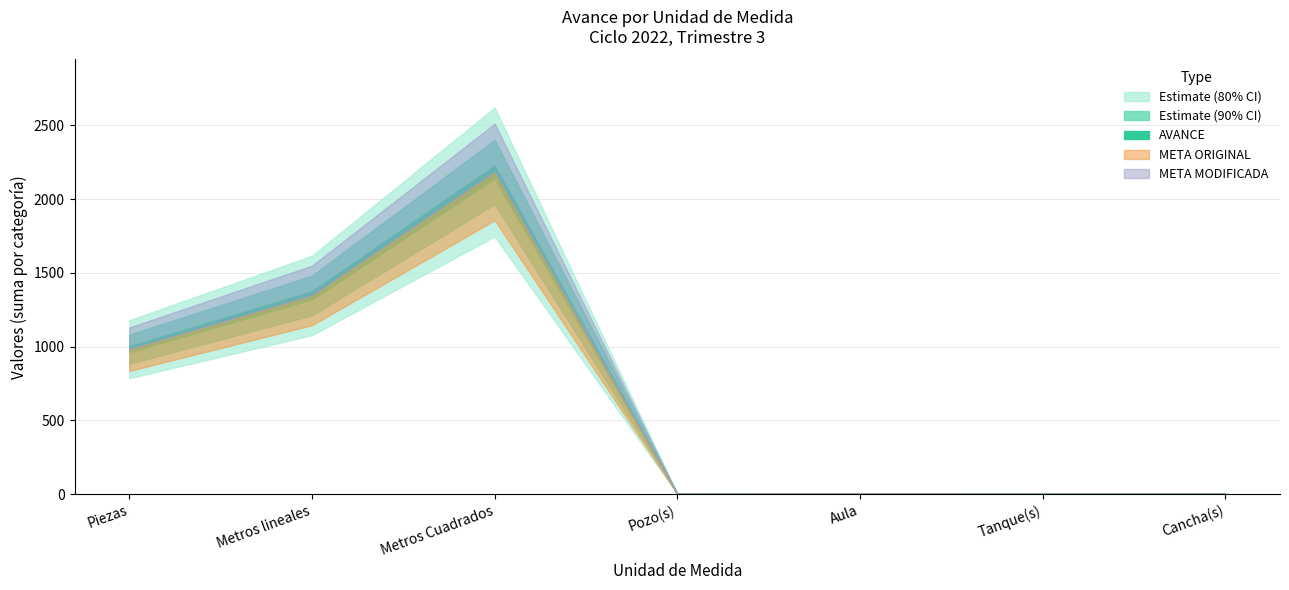

The value of META MODIFICADA at Pozo(s) is 2.0. True or false?

True